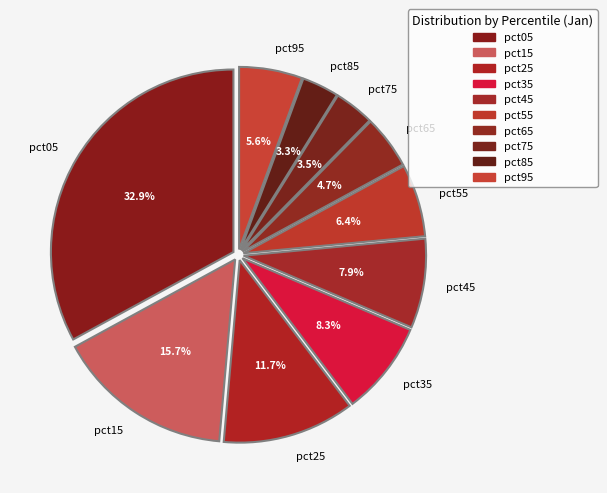

To the nearest percent, what percentage of the pie is pct25?

12%